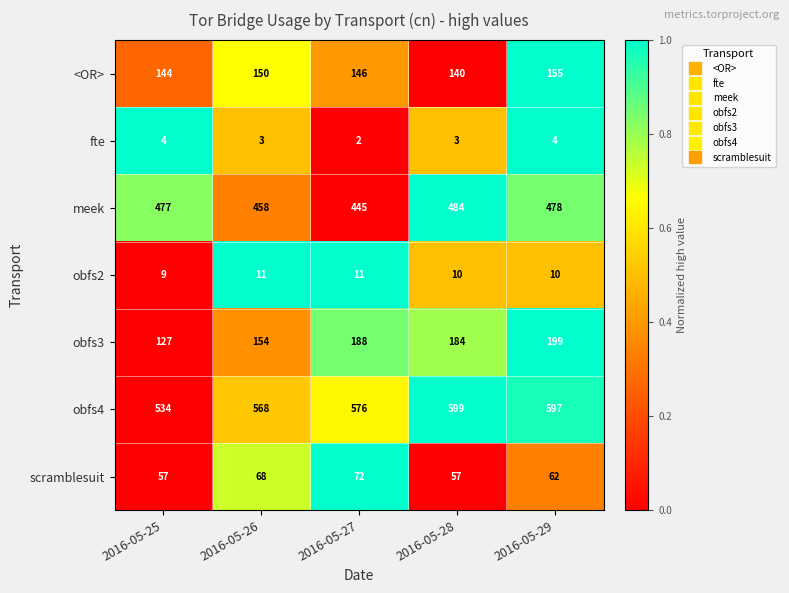

At 2016-05-25, list the series in order from largest to smallest.

obfs4, meek, <OR>, obfs3, scramblesuit, obfs2, fte